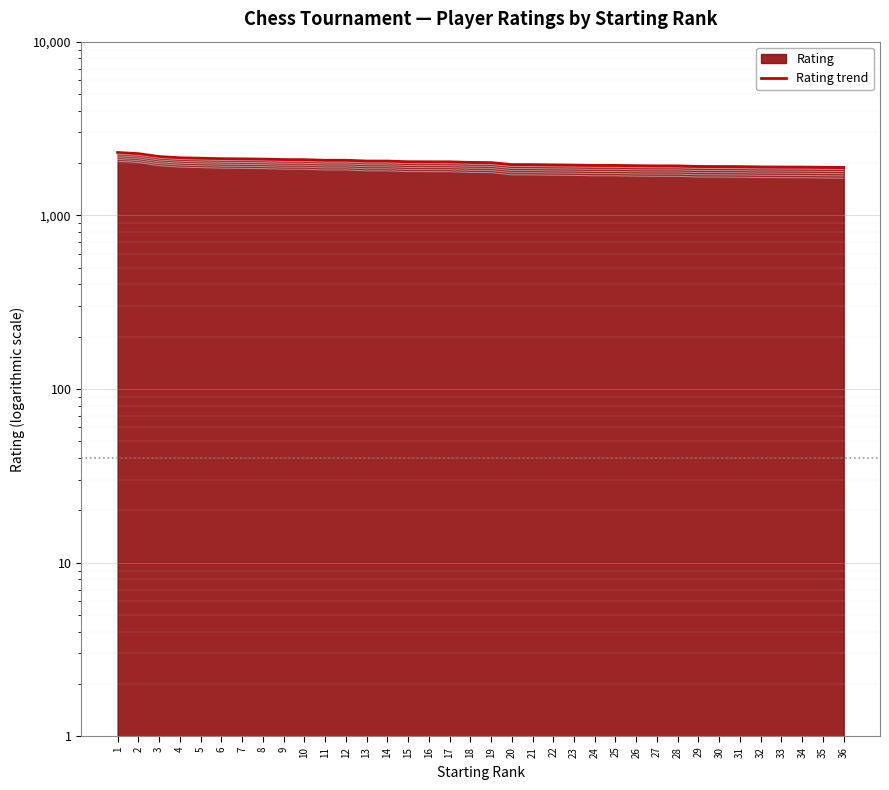

What is the change in value from 18 to 26?

-86